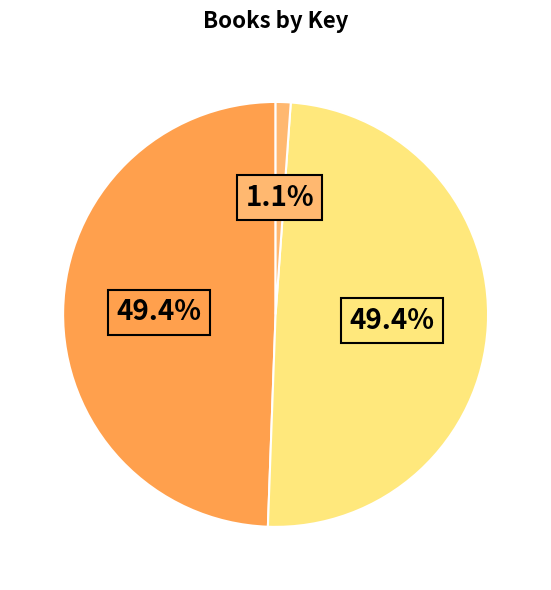

Is there any slice that represents more than half of the pie?

No